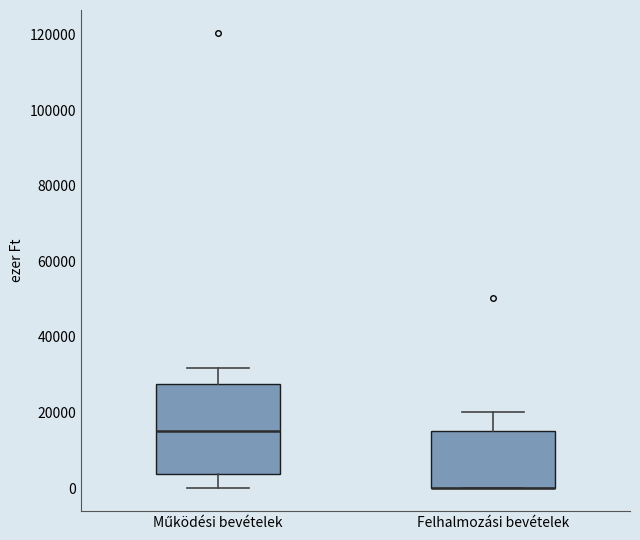

Reading left to right, transcribe this box plot: for each box, give where its median line is, the range the box spans, and where its two whiskers end, as read against the y-axis. The values are not printed on the chart, so give them approximately, as read against the axis.

Működési bevételek: median 16000, box 4000 to 28000, whiskers 0 to 32000
Felhalmozási bevételek: median 0 (drawn on the box's lower edge), box 0 to 16000, whiskers 0 to 20000